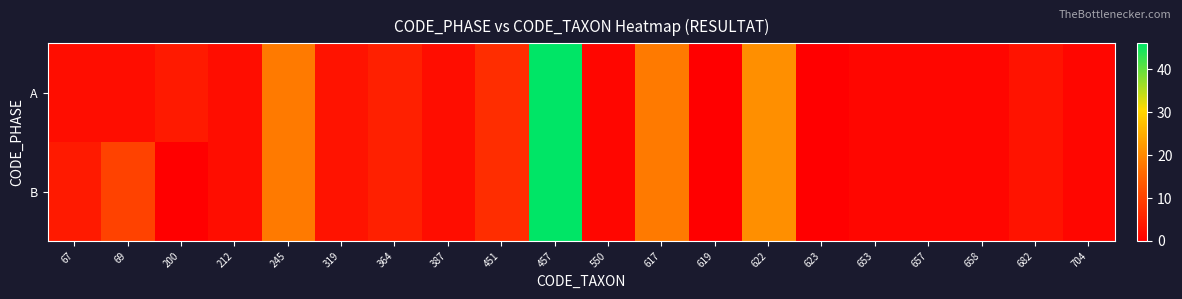

Reading left to right, extract all data points from this chart.

A: 67=2	69=2	200=4	212=2	245=18	319=3	364=5	387=2	451=7	457=46	550=1	617=18	619=0	622=21	623=0	653=1	657=1	658=1	682=3	704=1
B: 67=4	69=10	200=0	212=2	245=18	319=3	364=5	387=2	451=7	457=46	550=1	617=18	619=0	622=21	623=0	653=1	657=1	658=1	682=3	704=1